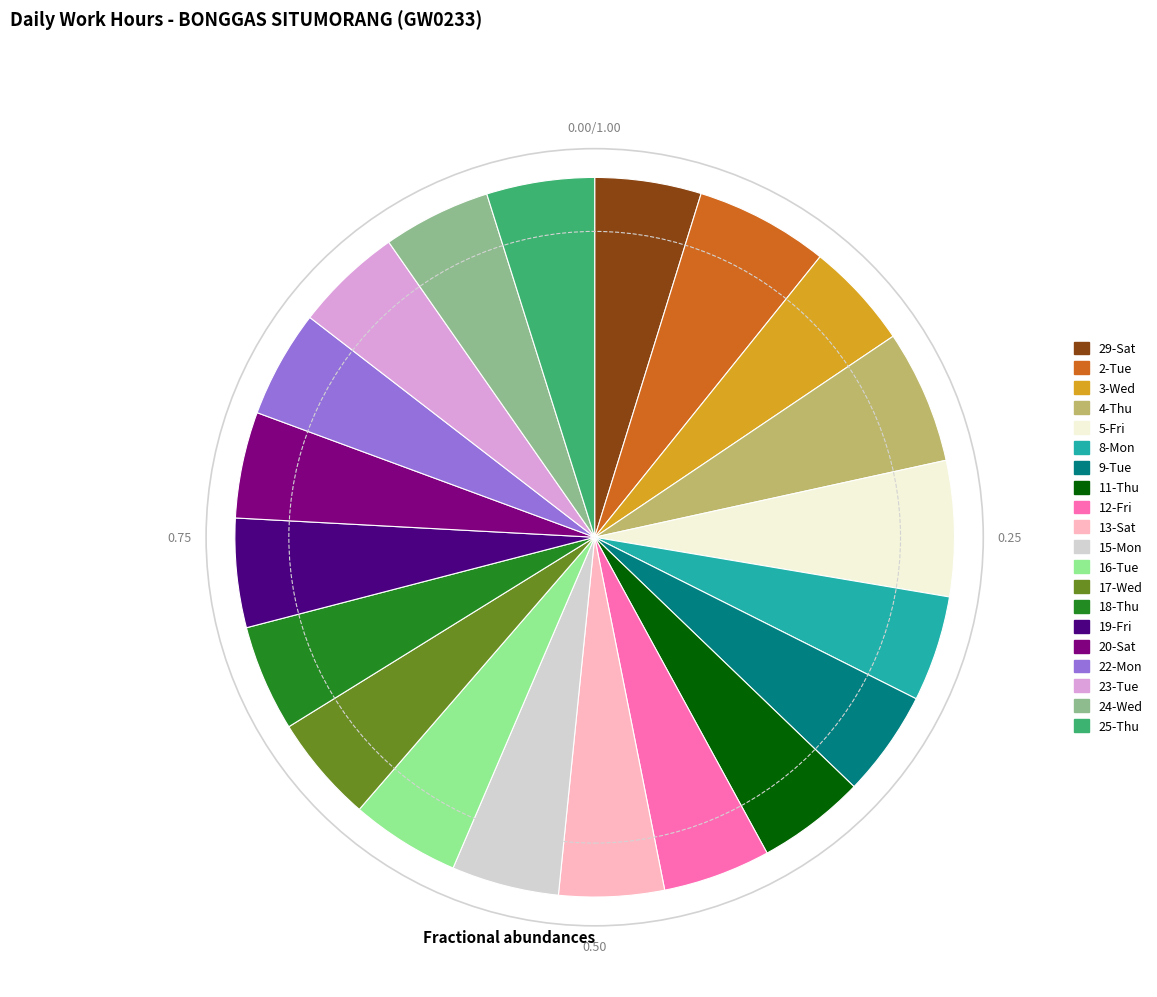

Combined, do 8-Mon and 22-Mon account for over 50%?

No